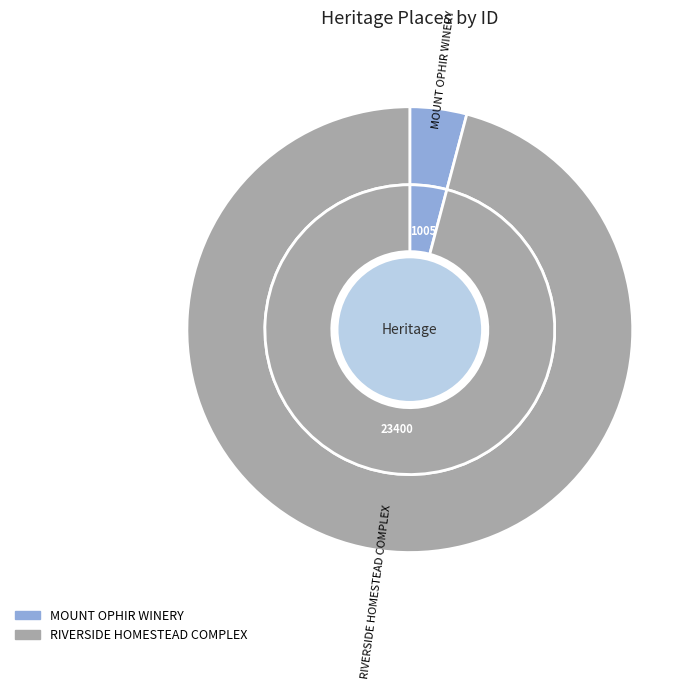

Rank the categories by value from highest to lowest.

RIVERSIDE HOMESTEAD COMPLEX, MOUNT OPHIR WINERY